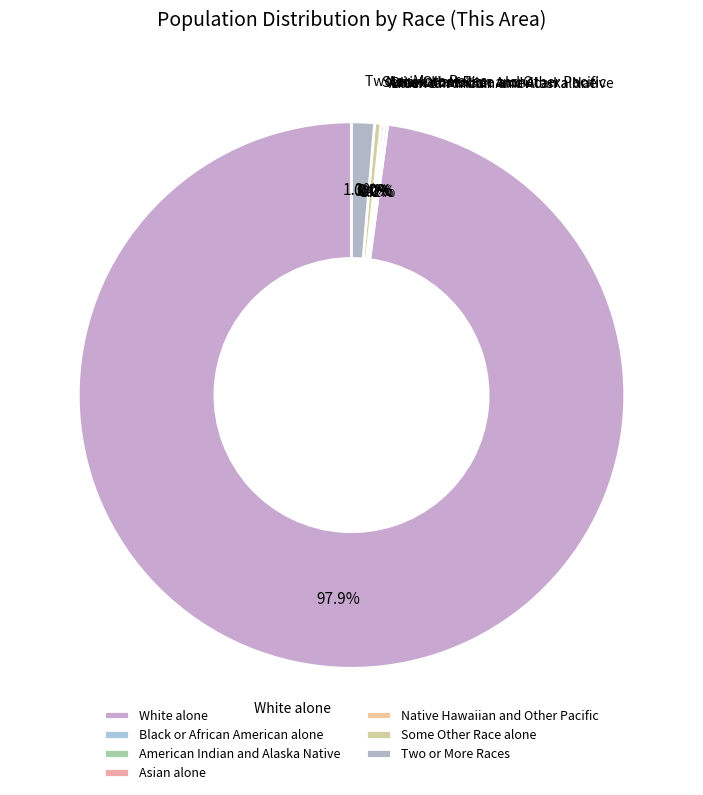

Which category has the smallest portion of the pie?

American Indian and Alaska Native